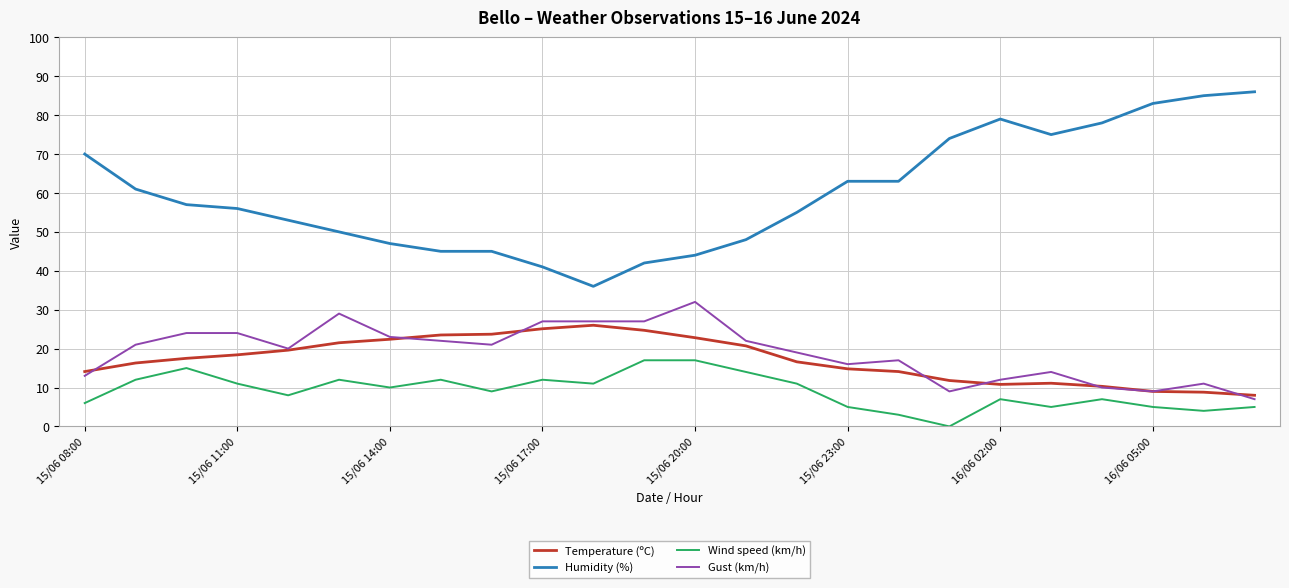

Which series has the largest total across all categories?

Humidity (%)